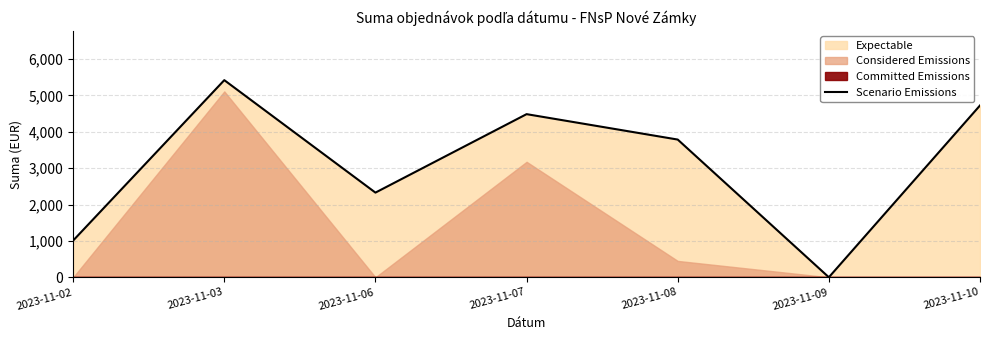

What is the value of the 4th point from the left?

4486.4